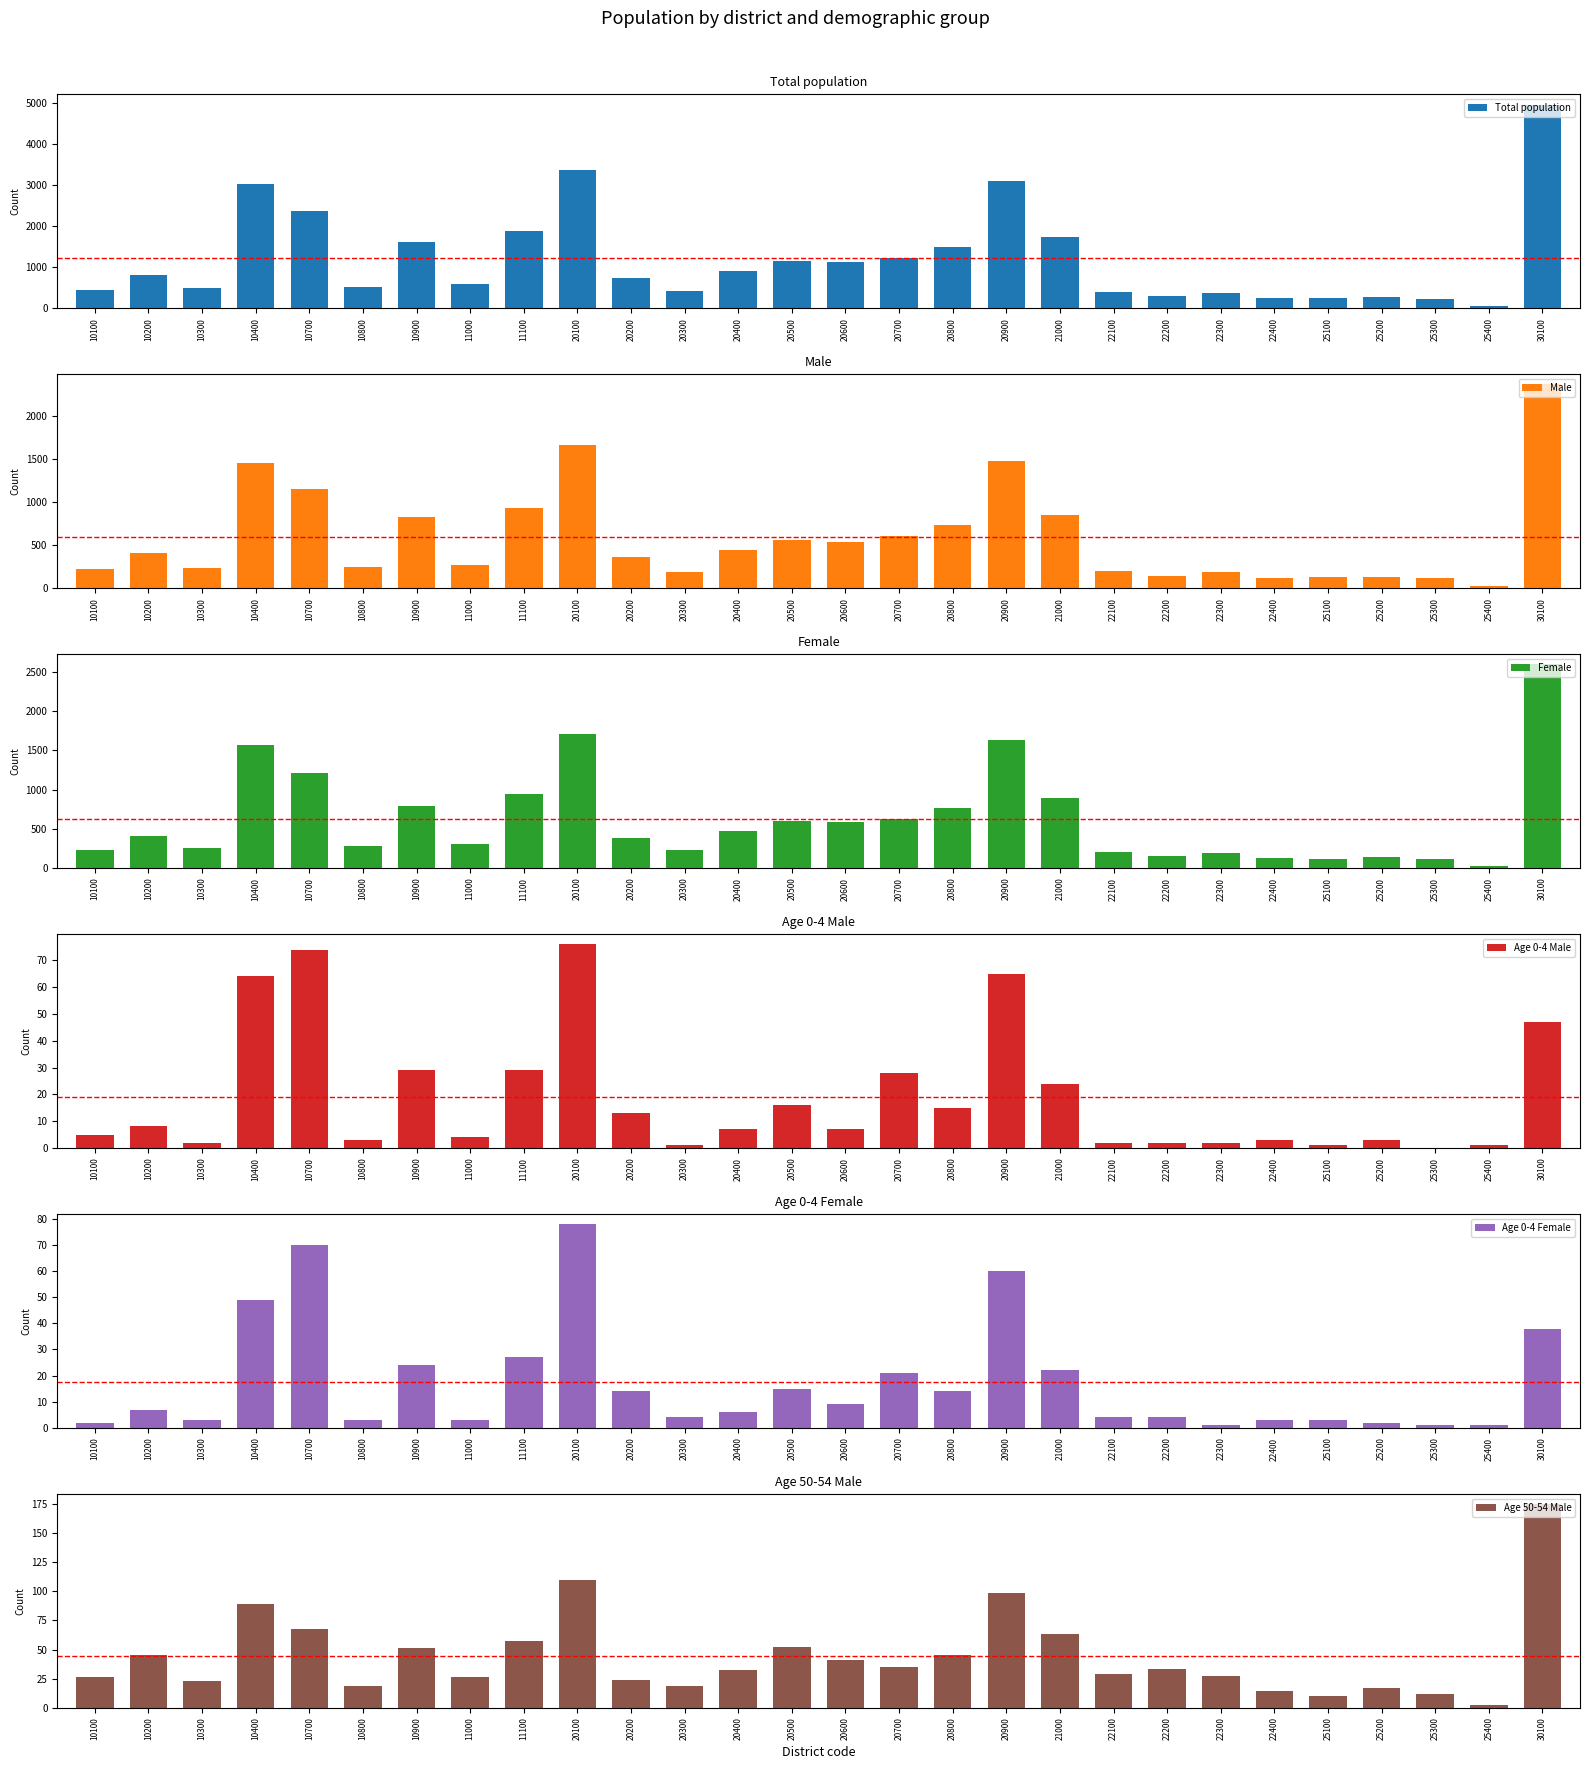

Reading left to right, list all the values displayed in this chart.

Total population: 440	814	485	3017	2358	526	1615	578	1870	3372	738	411	907	1157	1114	1230	1487	3101	1745	399	296	376	241	237	270	227	51	4963
Male: 216	403	233	1447	1145	248	820	271	925	1657	359	186	438	560	531	601	727	1471	853	193	143	186	116	123	131	113	25	2363
Female: 224	411	252	1570	1213	278	795	307	945	1715	379	225	469	597	583	629	760	1630	892	206	153	190	125	114	139	114	26	2600
Age 0-4 Male: 5	8	2	64	74	3	29	4	29	76	13	1	7	16	7	28	15	65	24	2	2	2	3	1	3	0	1	47
Age 0-4 Female: 2	7	3	49	70	3	24	3	27	78	14	4	6	15	9	21	14	60	22	4	4	1	3	3	2	1	1	38
Age 50-54 Male: 26	45	23	89	68	19	51	26	57	110	24	19	32	52	41	35	45	99	63	29	33	27	14	10	17	12	2	175